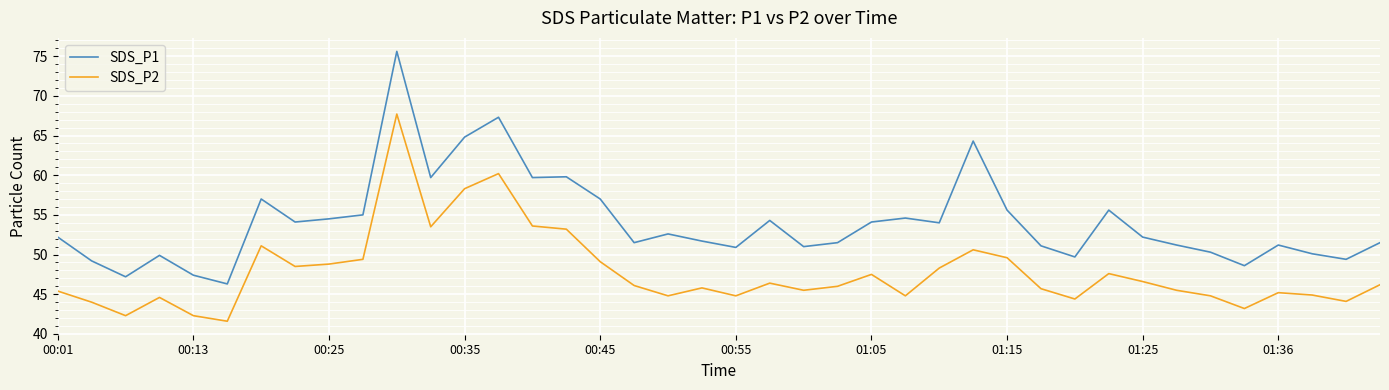

What is the difference between the second highest and second lowest values in the SDS_P1 series?

20.1